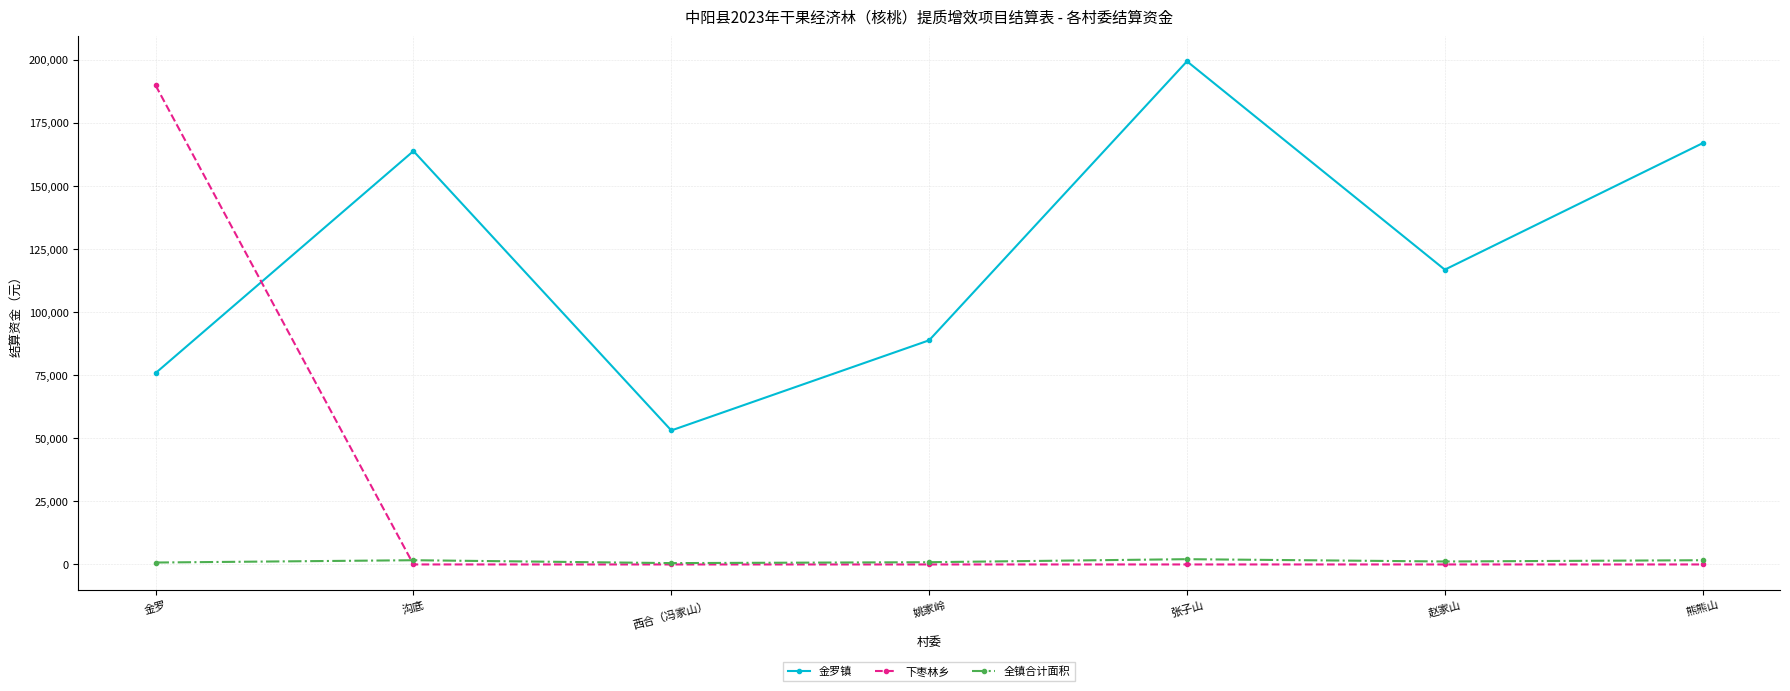

Between 姚家岭 and 熊熊山, which series saw the biggest shift?

金罗镇